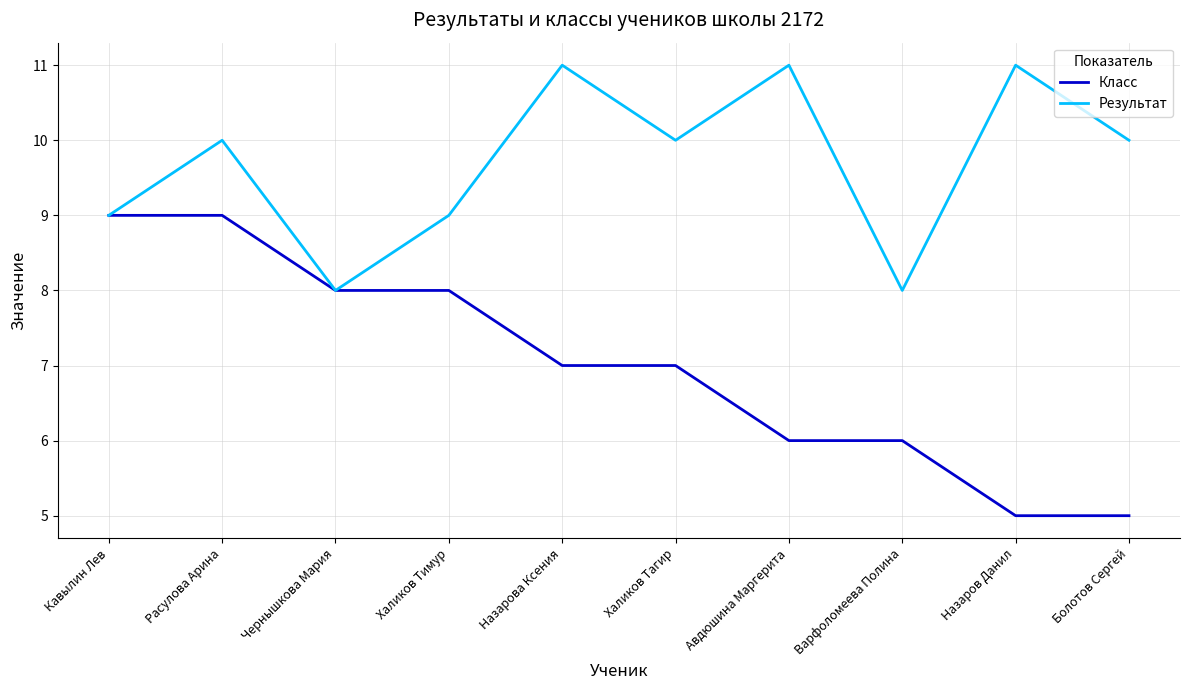

What are all the series names shown in the legend?

Класс, Результат